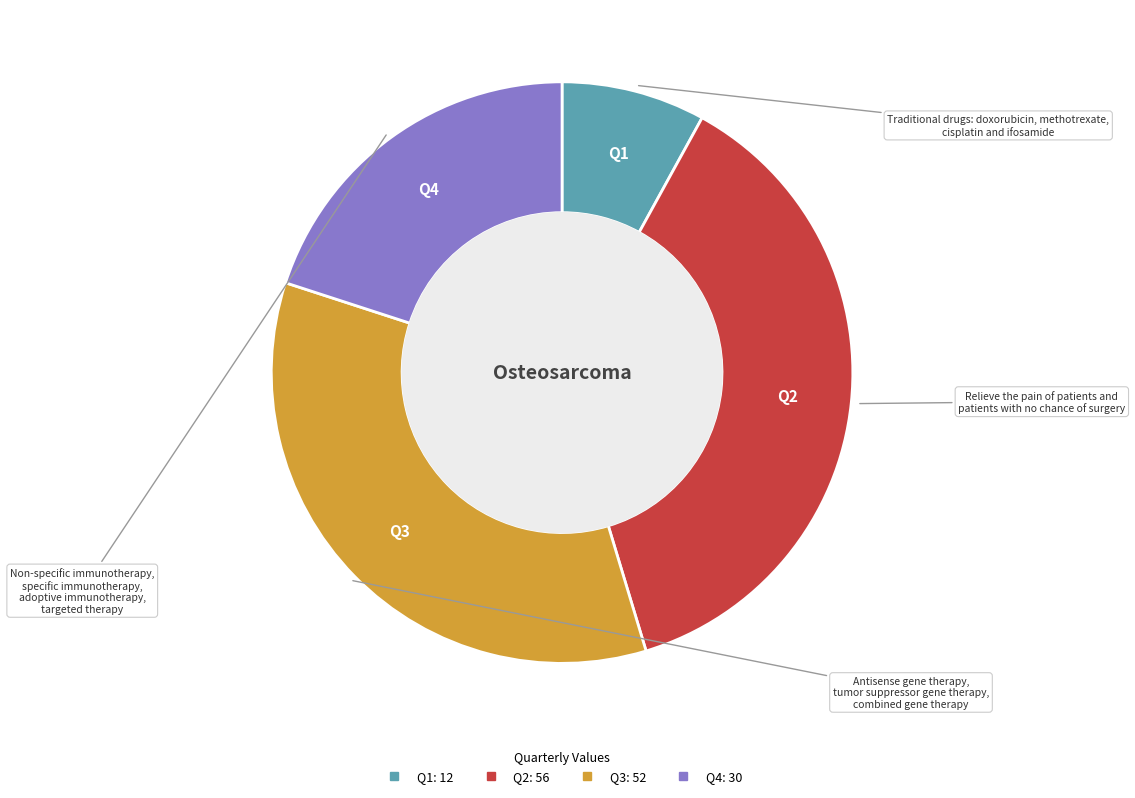

Approximately how many times larger is the value at Q4 compared to Q3?

0.6